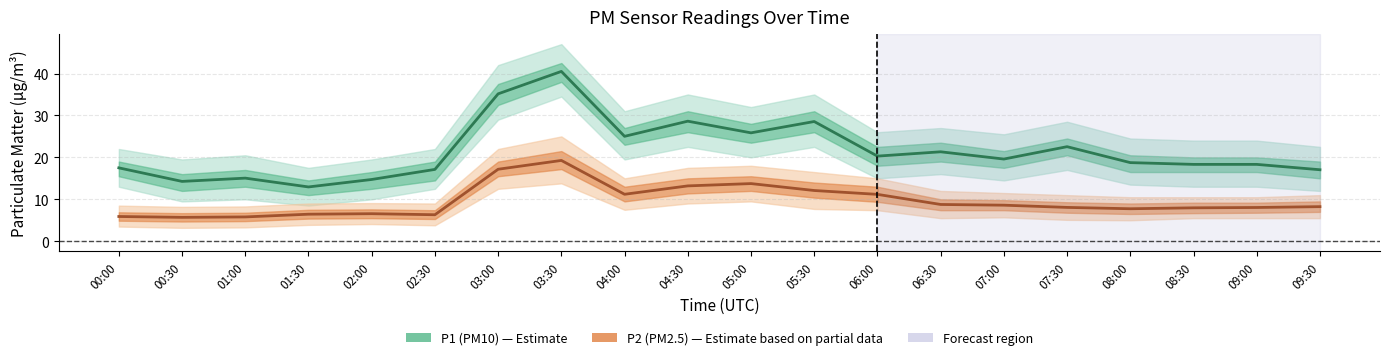

How many lines are shown in the chart?

2